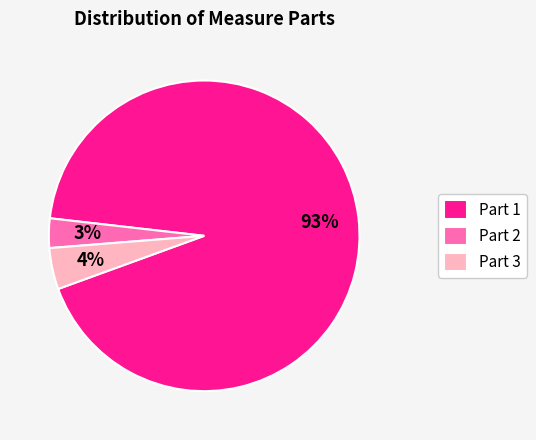

Is there any slice that represents more than half of the pie?

Yes